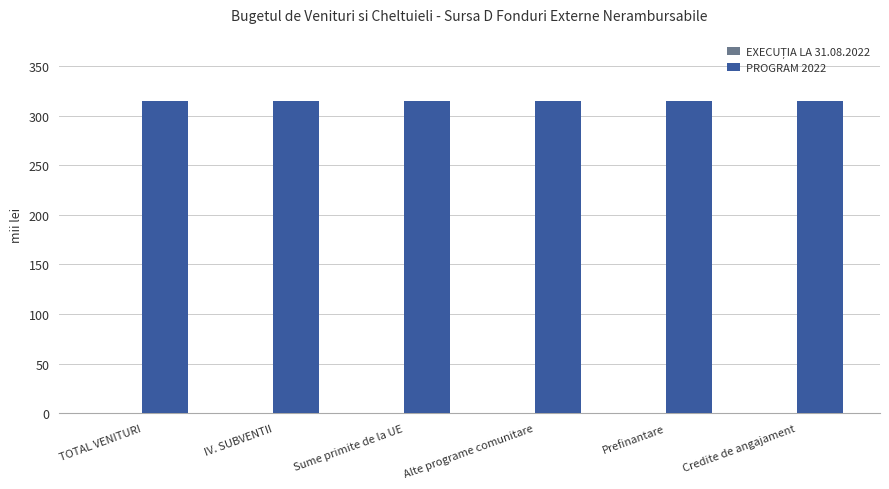

What position from the left is Sume primite de la UE?

3